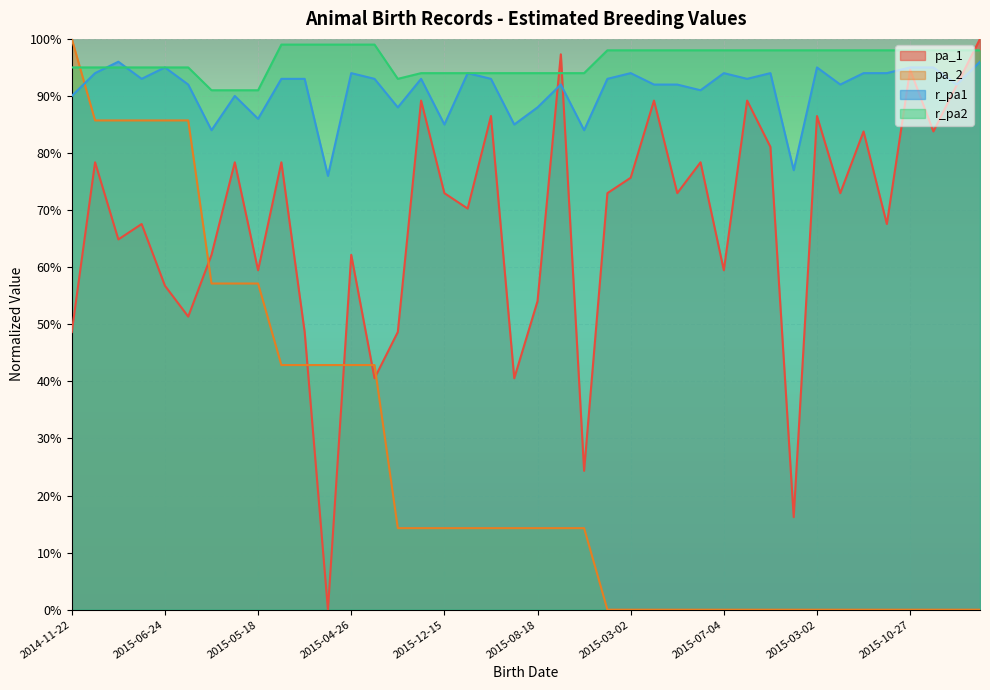

At which category does pa_1 reach its first local valley?

2015-05-24